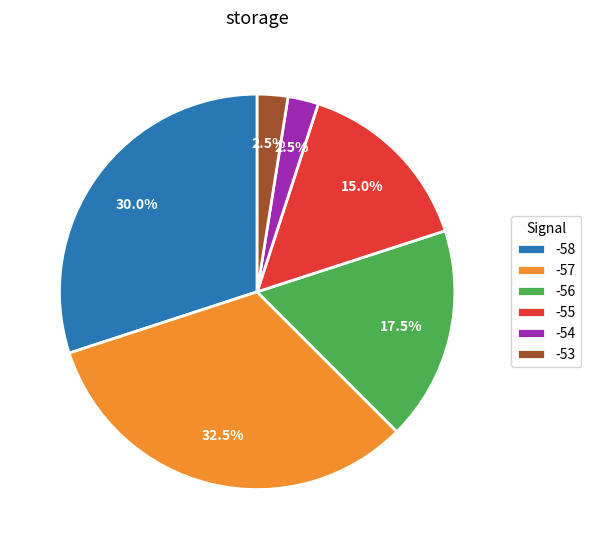

Which slice is the largest?

-57